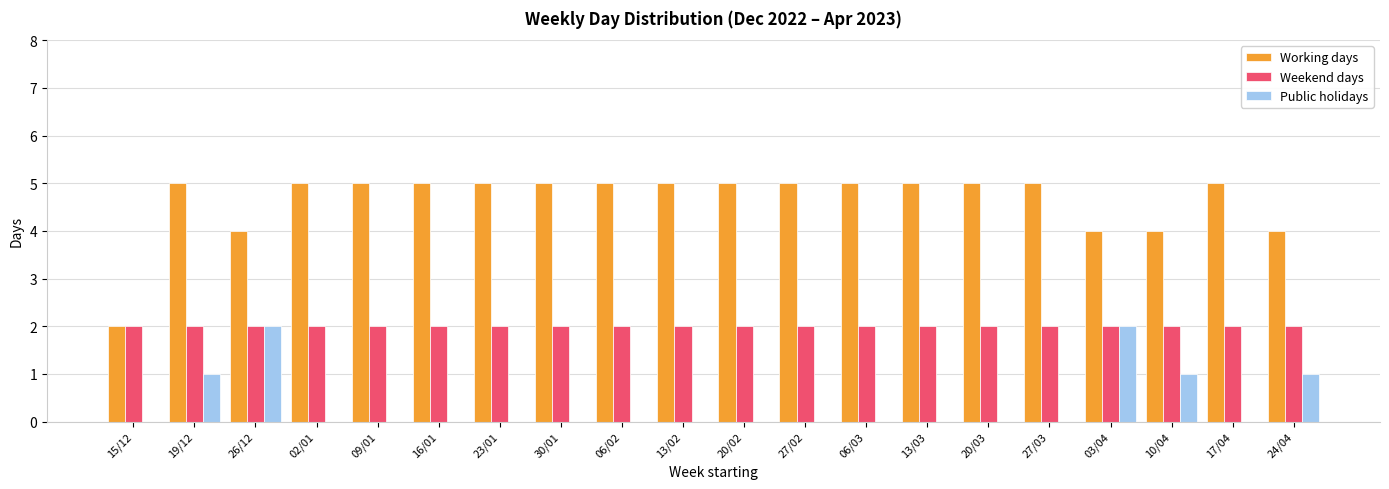

How many categories are shown in the chart?

20